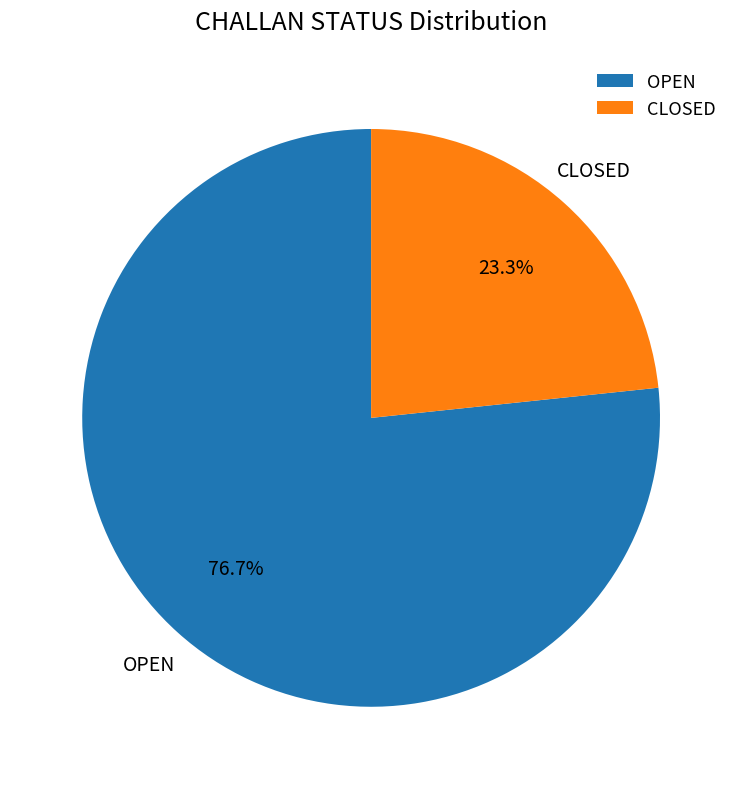

To the nearest percent, what is the difference between the OPEN and CLOSED slice percentages?

53%